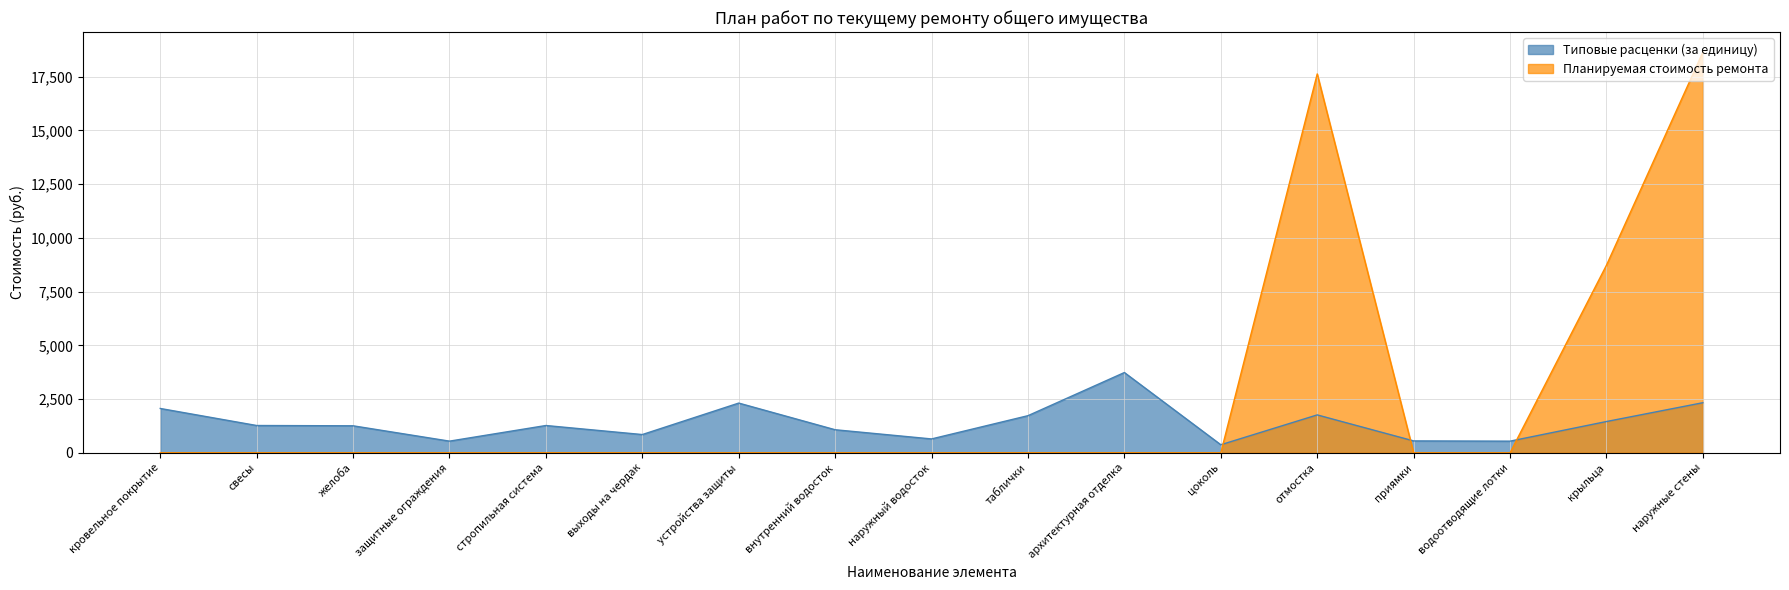

Which label corresponds to the largest value in the chart?

наружные стены